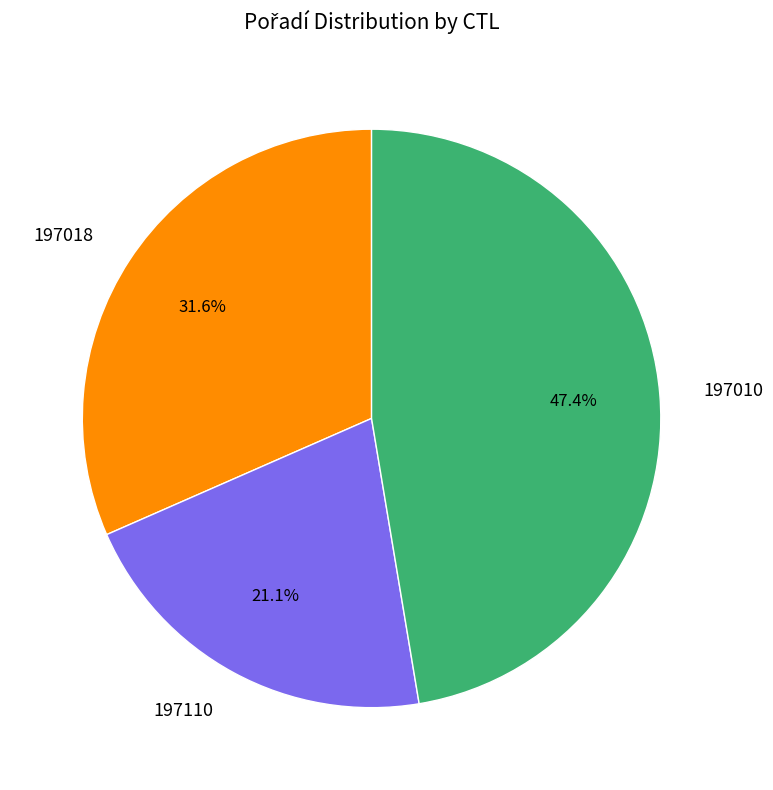

To the nearest percent, what is the average slice percentage?

33%